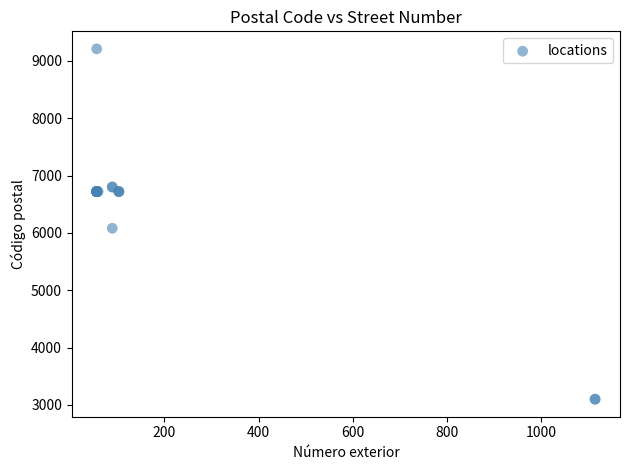

What Y value in the scatter plot is closest to 6154?

6080